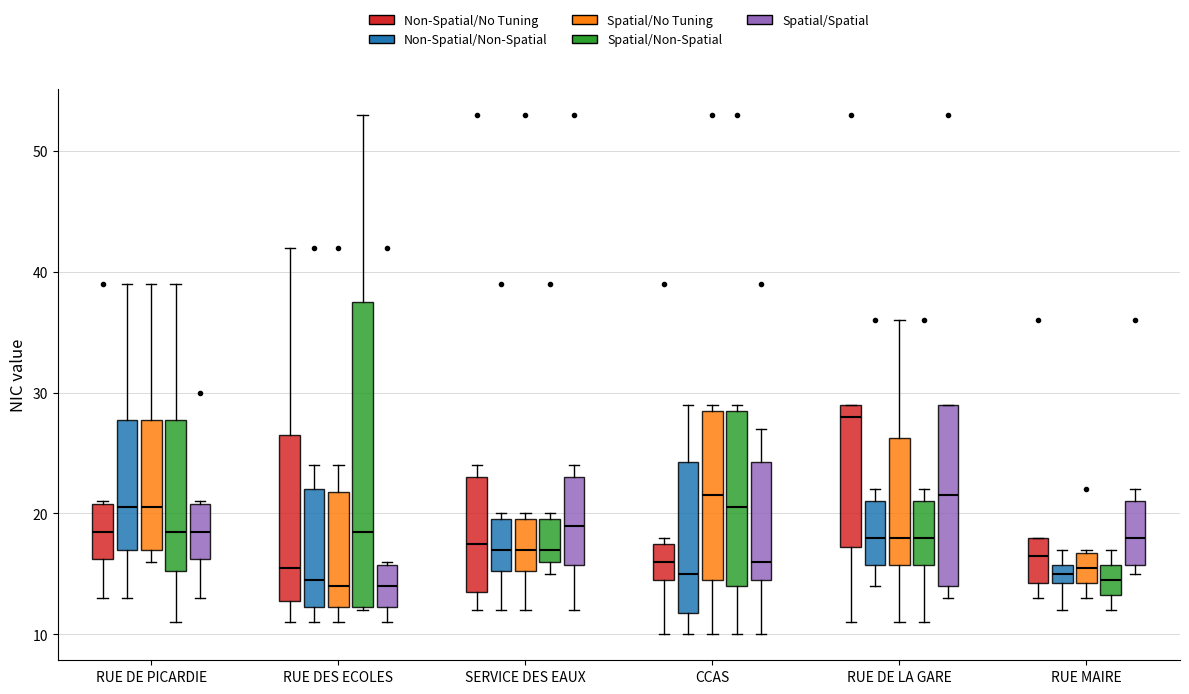

Where does the lower whisker of the box for CCAS (Non-Spatial/Non-Spatial) end on the y-axis? The values are not printed on the chart, so give them approximately, as read against the axis.

10